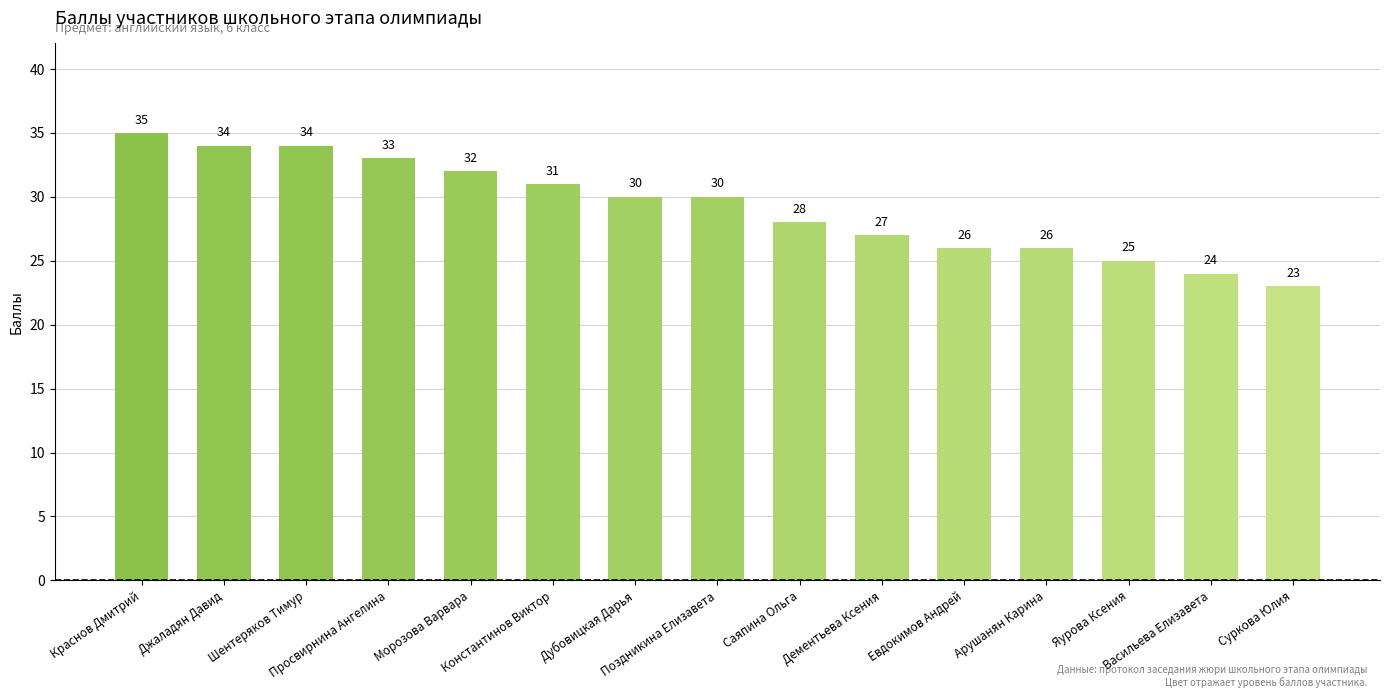

The chart shows a value of 35 at Краснов Дмитрий. True or false?

True